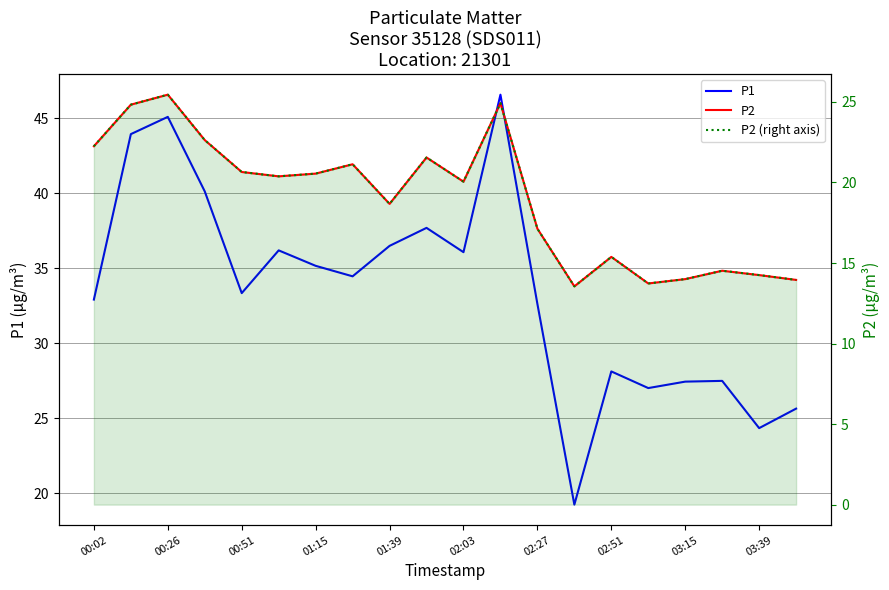

Does the chart display data point markers on the line(s)?

No